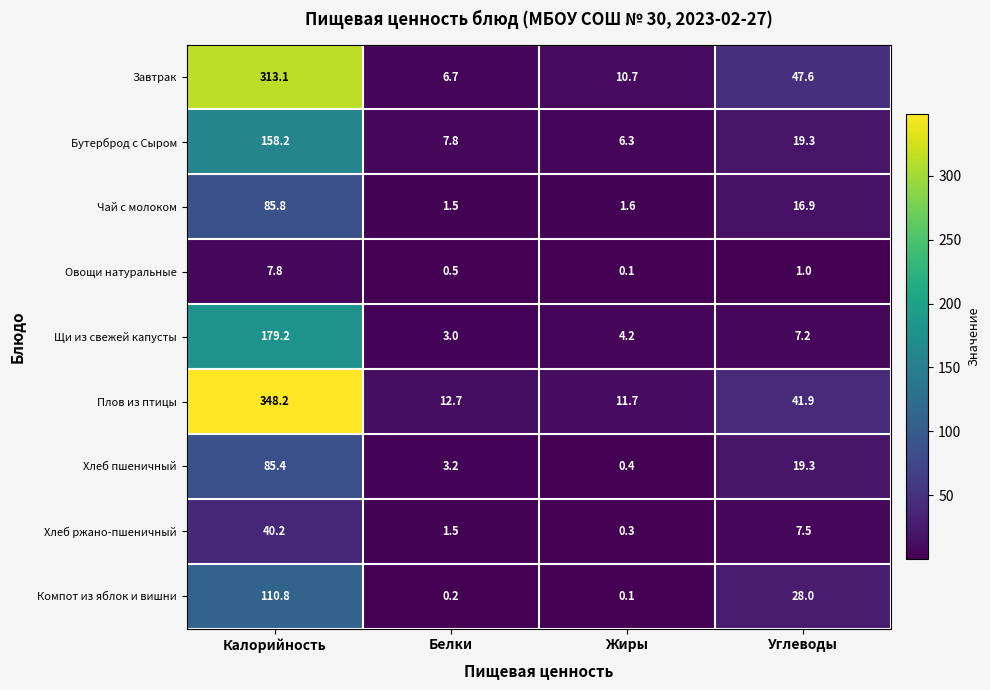

Rank the series by their maximum value, from lowest to highest.

Овощи натуральные, Хлеб ржано-пшеничный, Хлеб пшеничный, Чай с молоком, Компот из яблок и вишни, Бутерброд с Сыром, Щи из свежей капусты, Завтрак, Плов из птицы